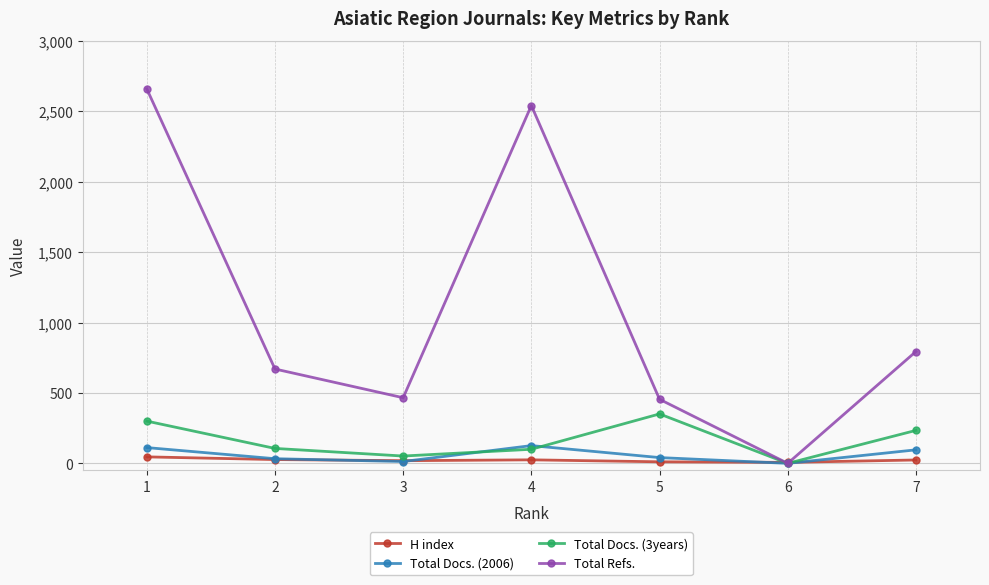

How many distinct data groups are displayed?

4